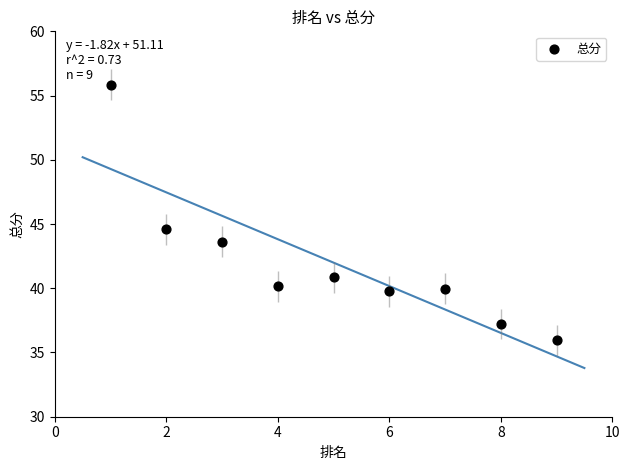

What Y value in the scatter plot is closest to 45?

44.6